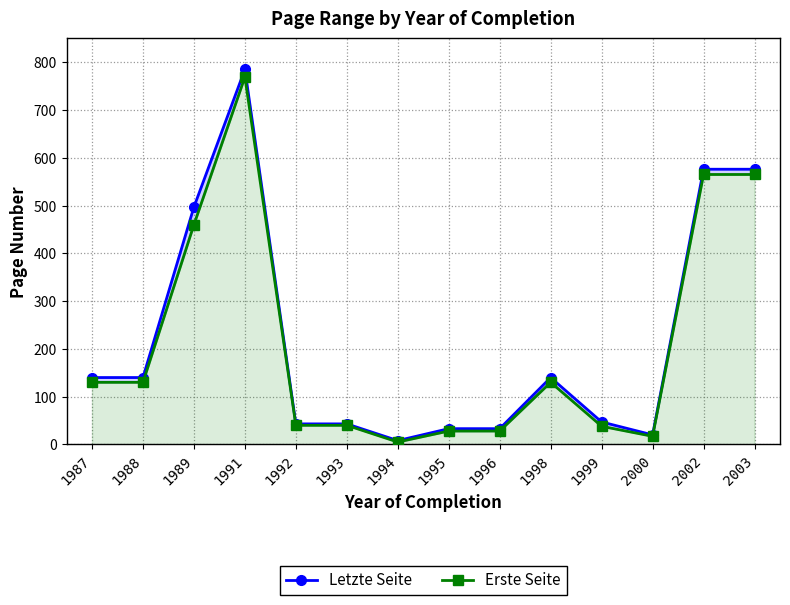

What is the value of the Erste Seite point at the 6th from the left?

40